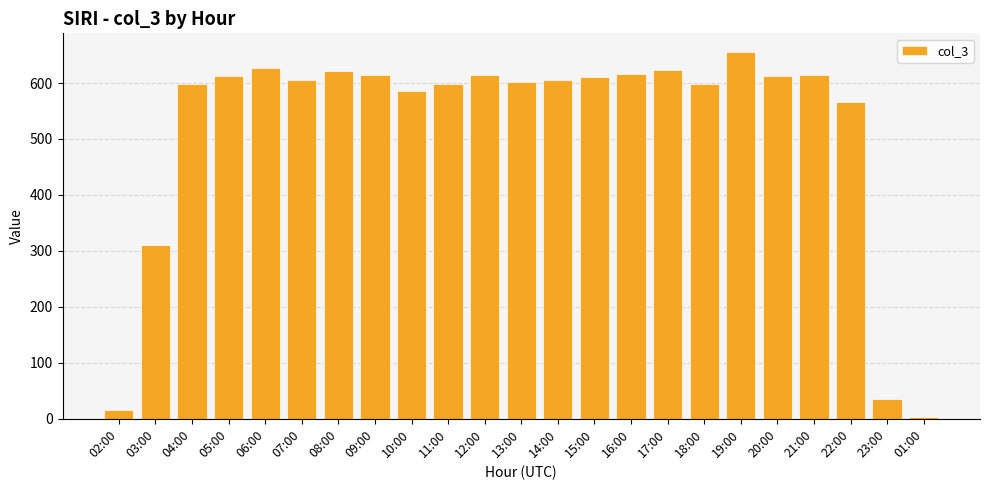

What is the label of the 18th bar from the left?

19:00